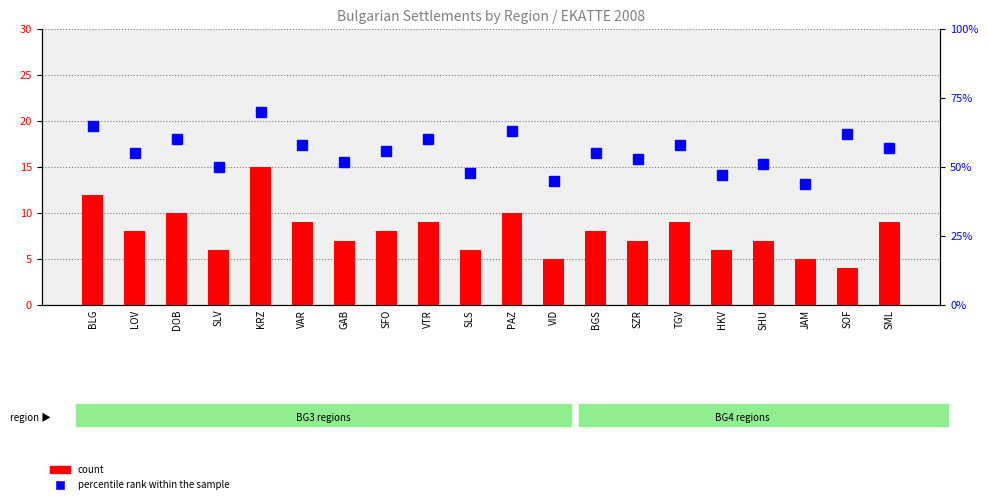

Reading left to right, list all the values displayed in this chart.

count: 12	8	10	6	15	9	7	8	9	6	10	5	8	7	9	6	7	5	4	9
percentile rank within the sample: 65	55	60	50	70	58	52	56	60	48	63	45	55	53	58	47	51	44	62	57